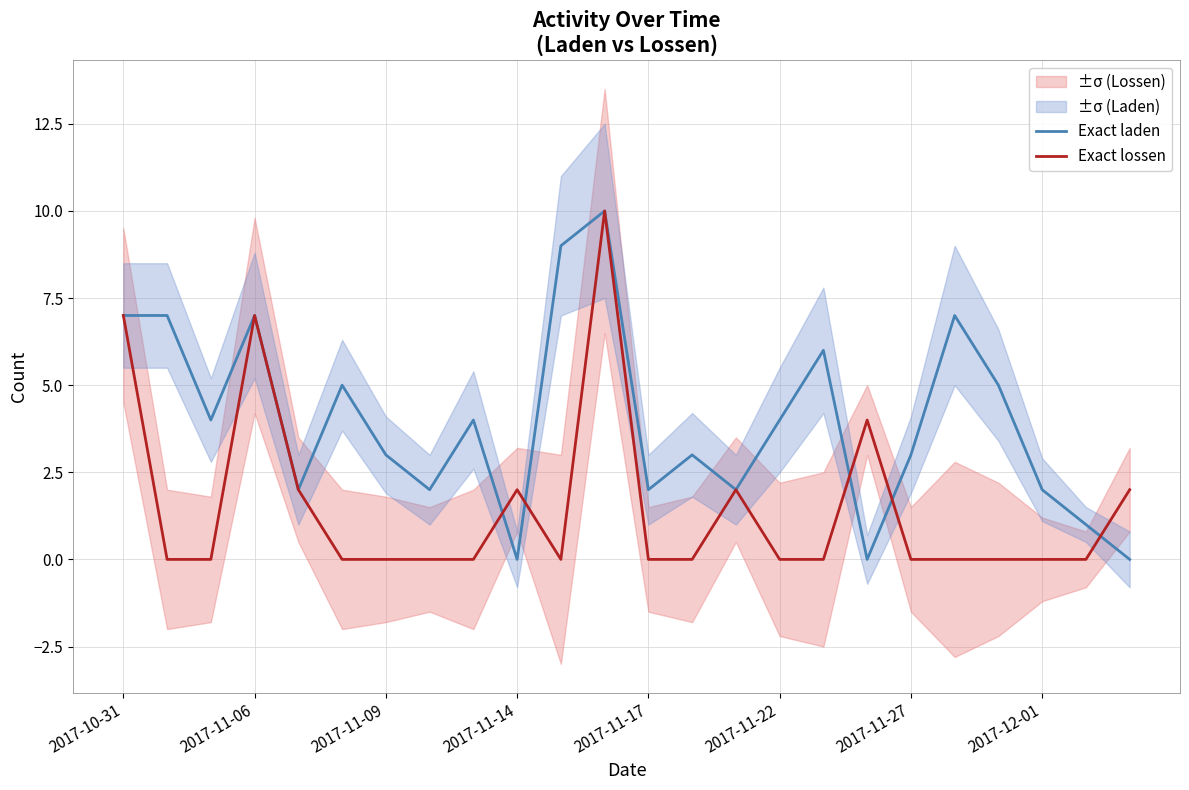

True or false: Exact lossen has a value of 7 at 2017-11-06.

True